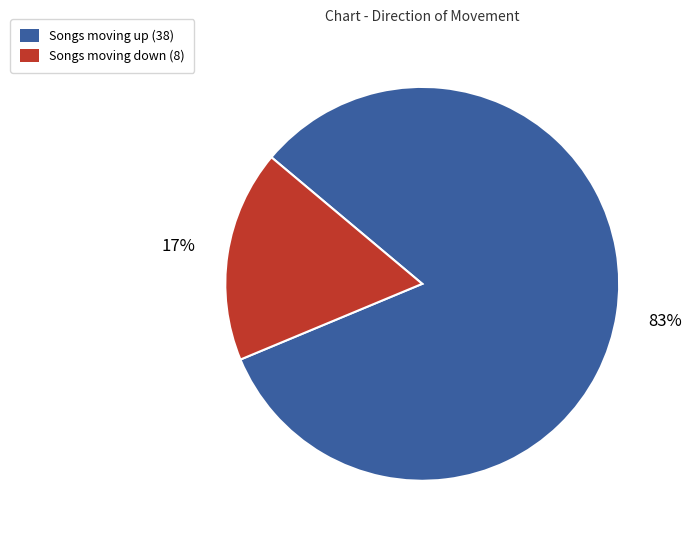

Does any single category account for the majority?

Yes